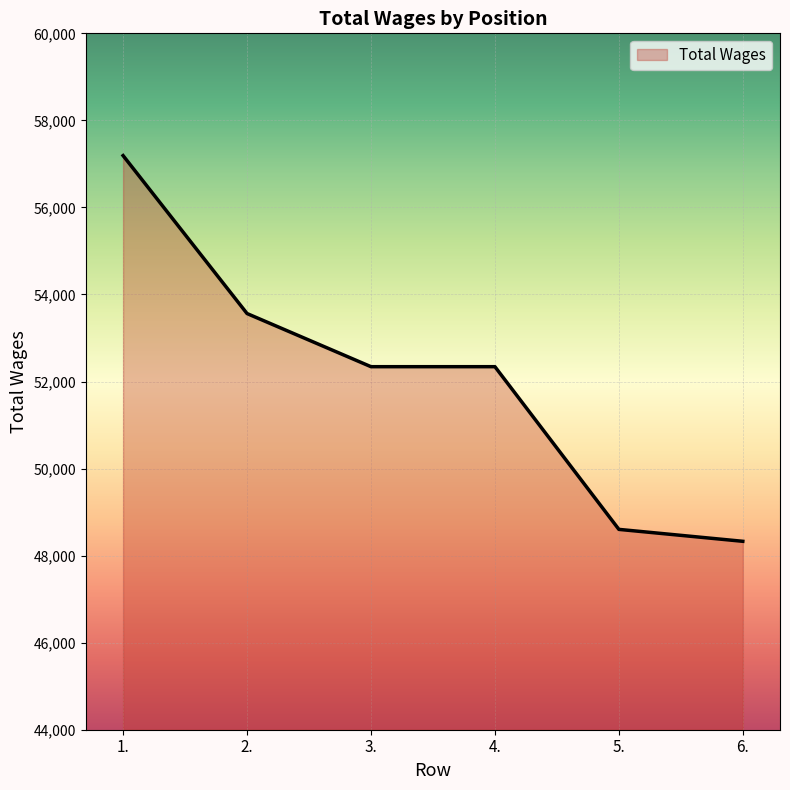

What is the difference between the values at 4. and 6.?

4012